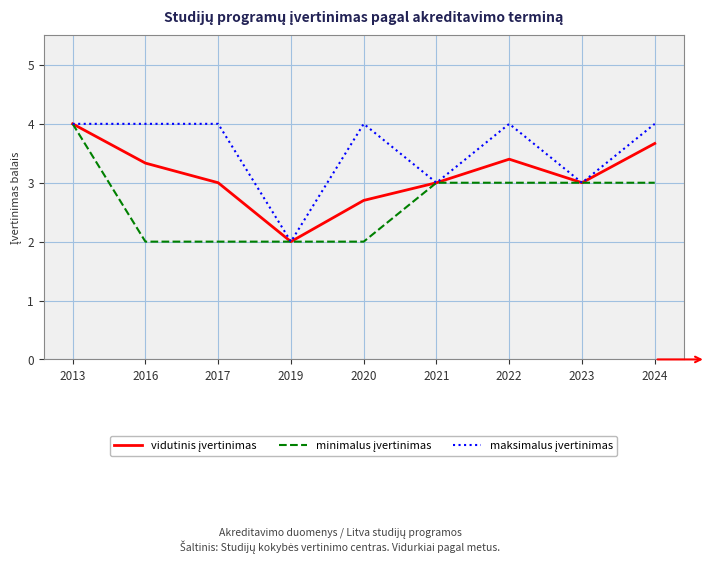

What is the greatest value displayed?

4.0